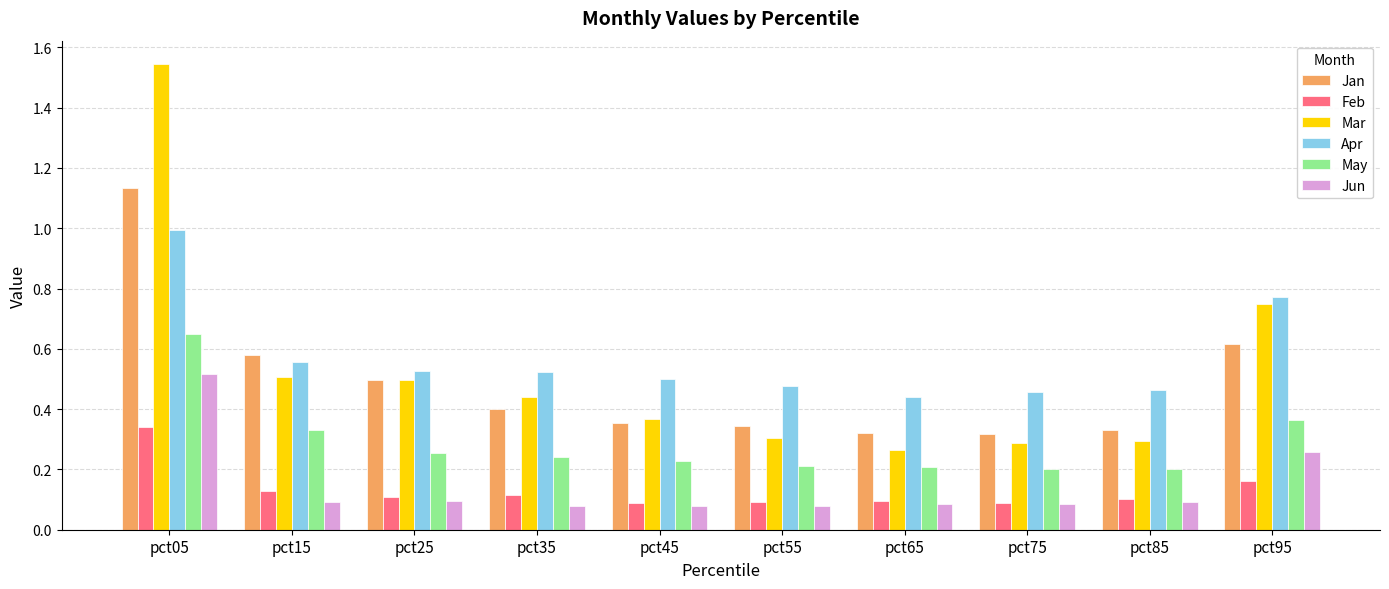

True or false: Jun has a value of 0.5 at pct05.

True